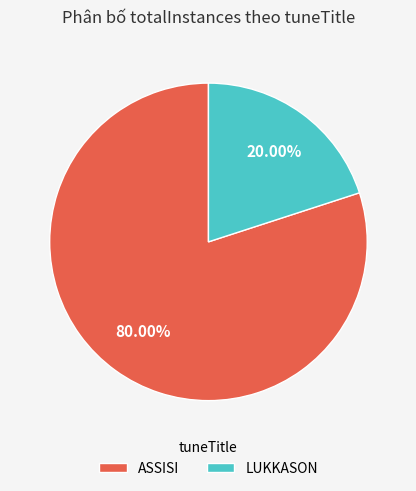

Which slice is the smallest?

LUKKASON